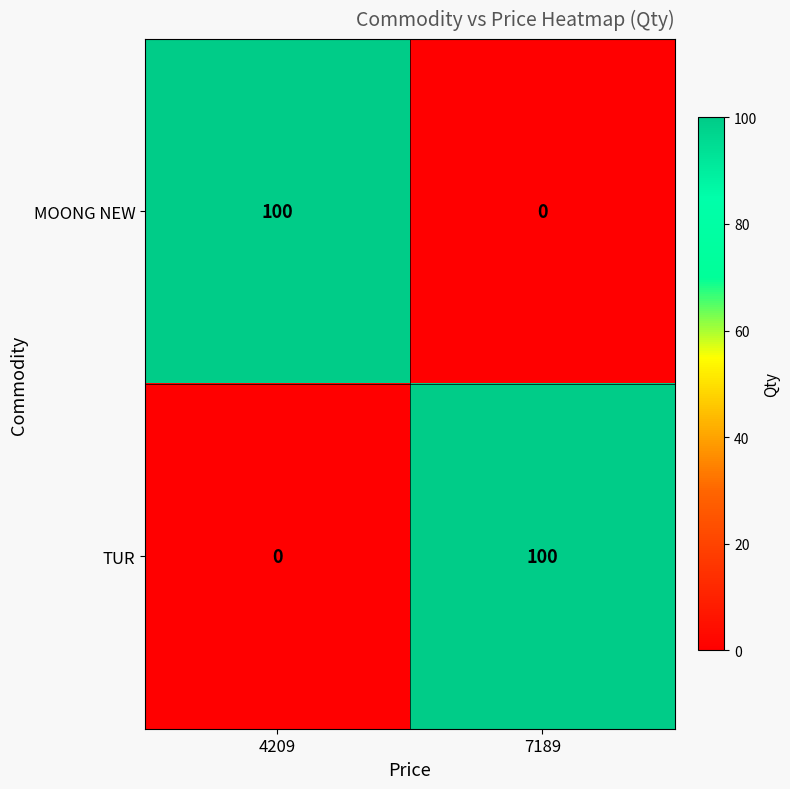

What is the spread (max minus min) of values at 4209?

100